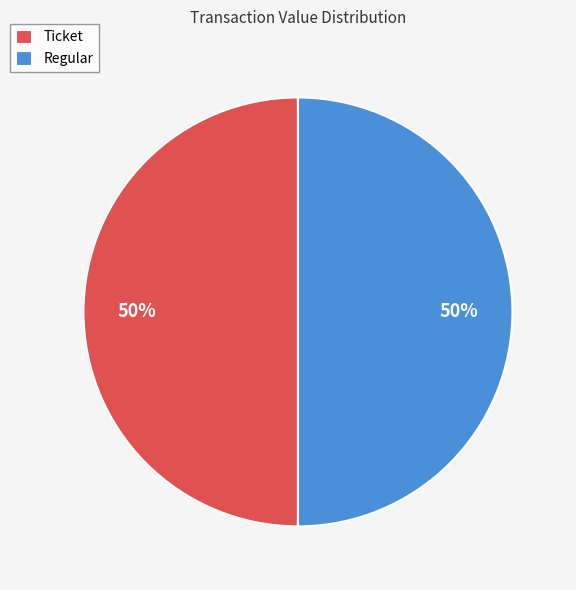

To the nearest percent, what is the average slice percentage?

50%